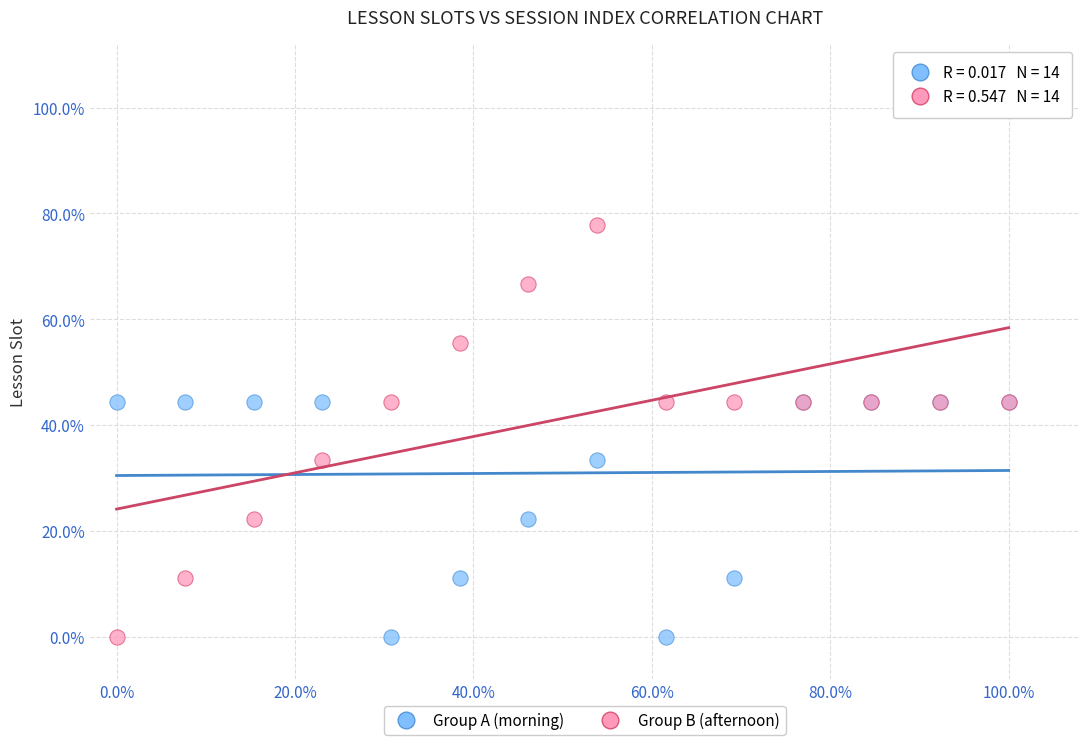

Which series has the widest spread of Y values?

Group B (afternoon)